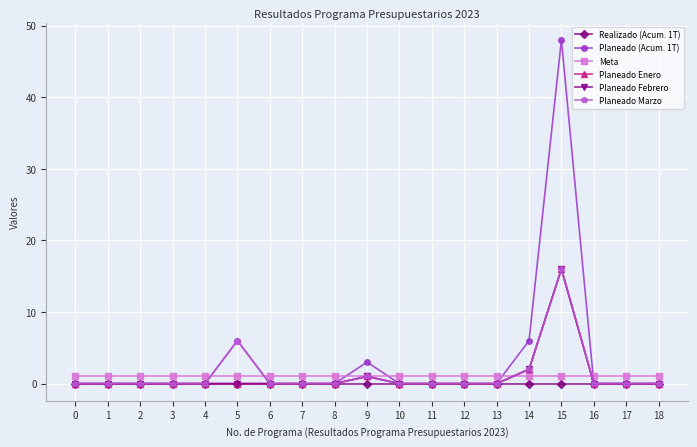

Which series has the largest range (max minus min)?

Planeado (Acum. 1T)